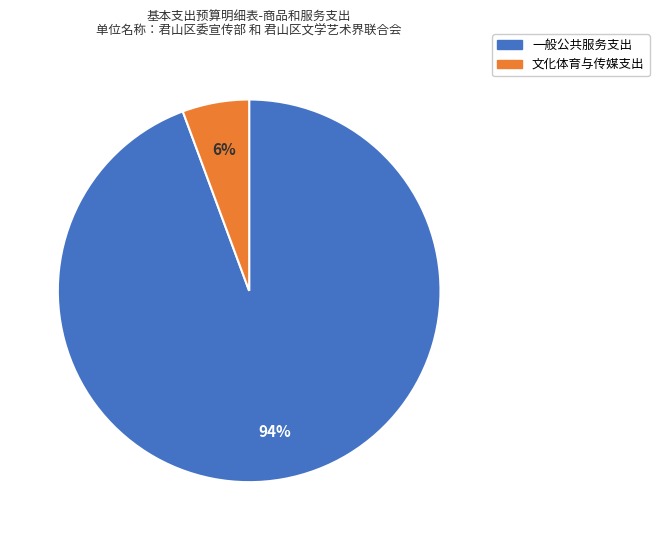

To the nearest percent, what portion does 文化体育与传媒支出 represent?

6%